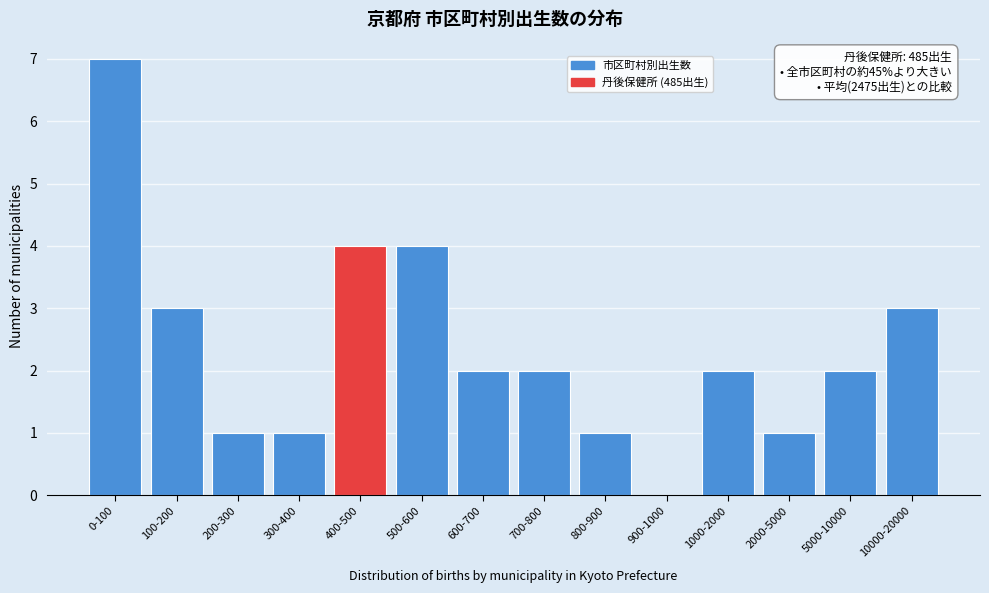

Reading left to right, extract all data points from this chart.

0-100=7	100-200=3	200-300=1	300-400=1	400-500=4	500-600=4	600-700=2	700-800=2	800-900=1	900-1000=0	1000-2000=2	2000-5000=1	5000-10000=2	10000-20000=3